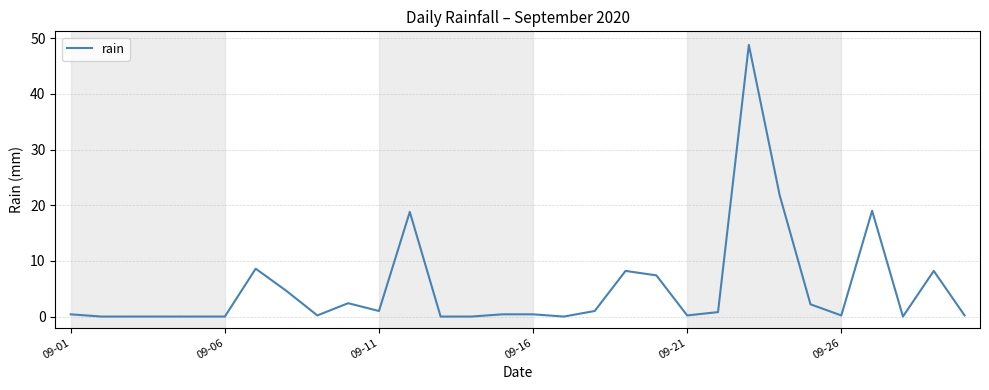

What is the maximum value shown in the chart?

48.8